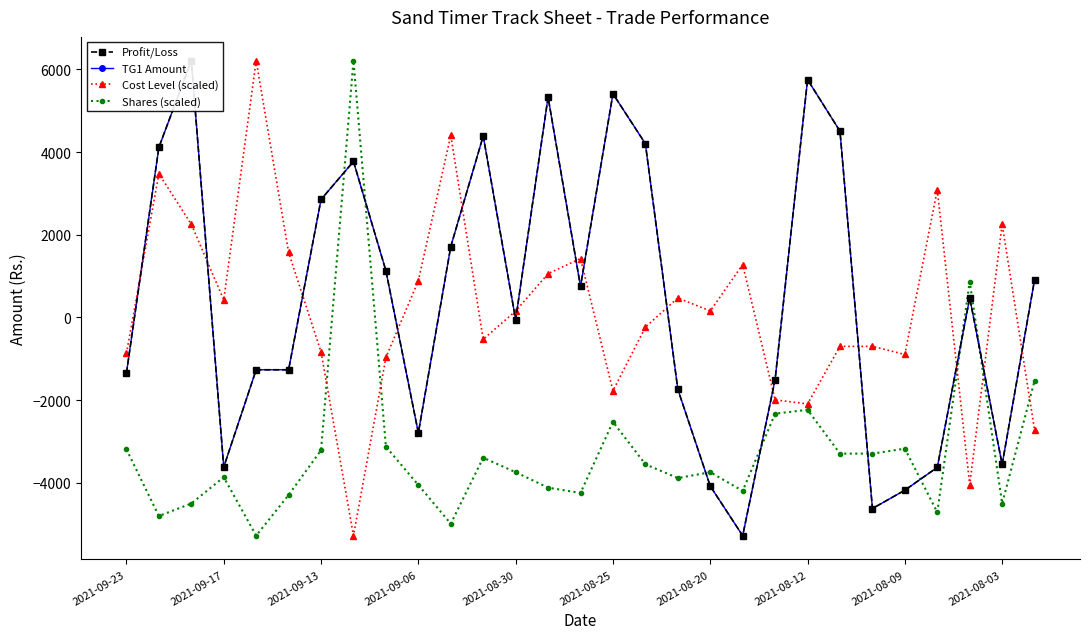

True or false: Shares (scaled) has more than 0 points higher than both neighbors.

True